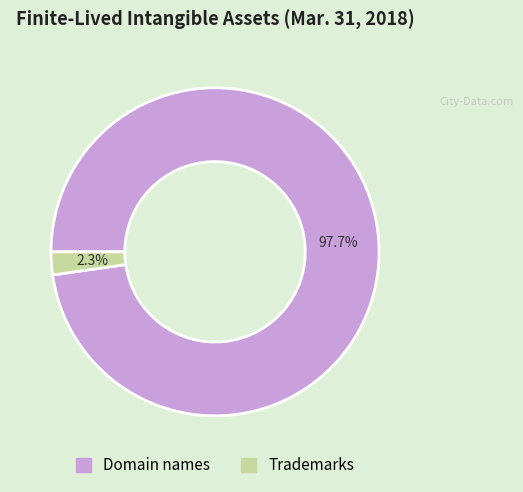

Which category accounts for the majority?

Domain names